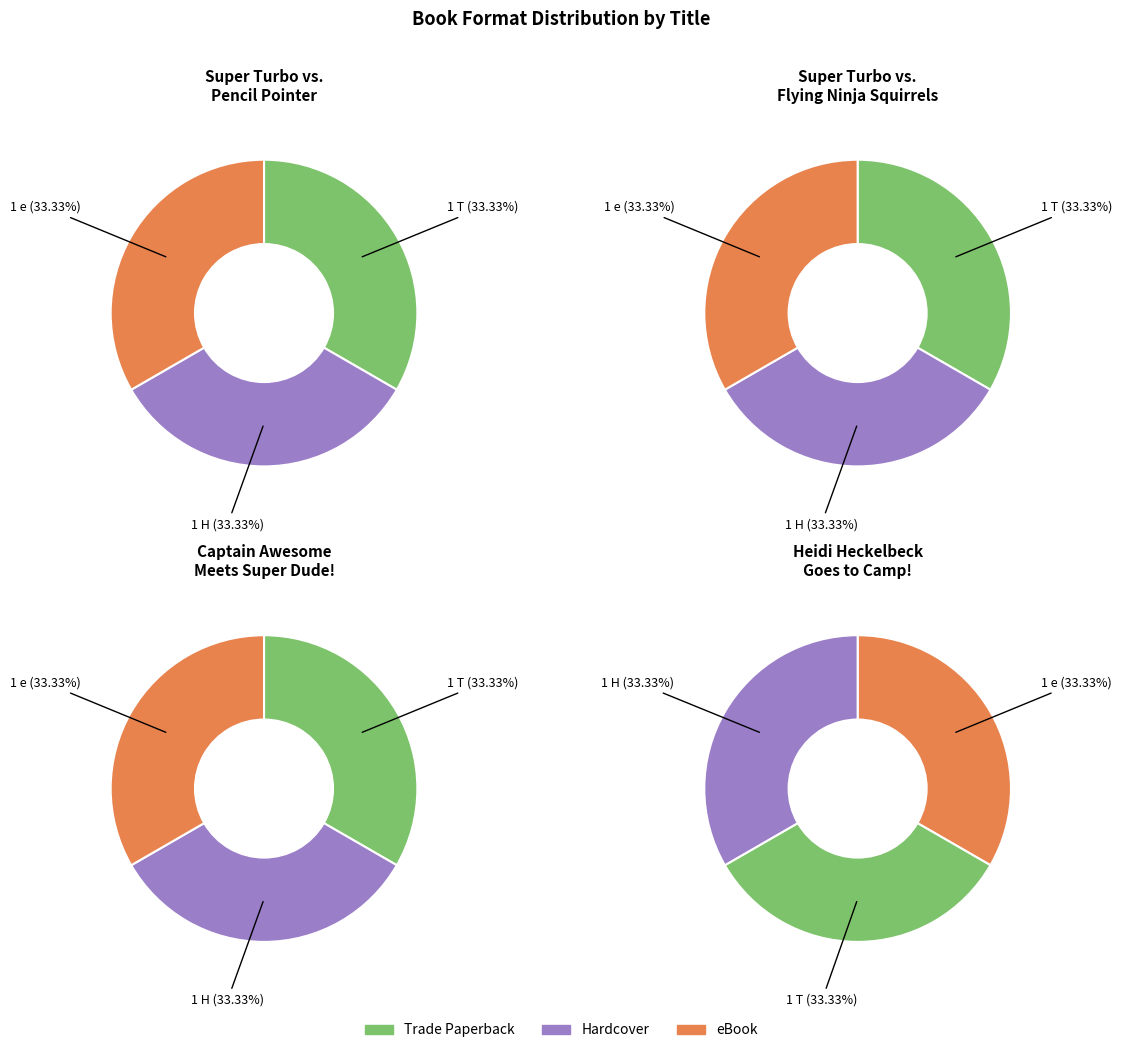

True or false: Super Turbo vs. Flying Ninja Squirrels accounts for 57% of the total.

False